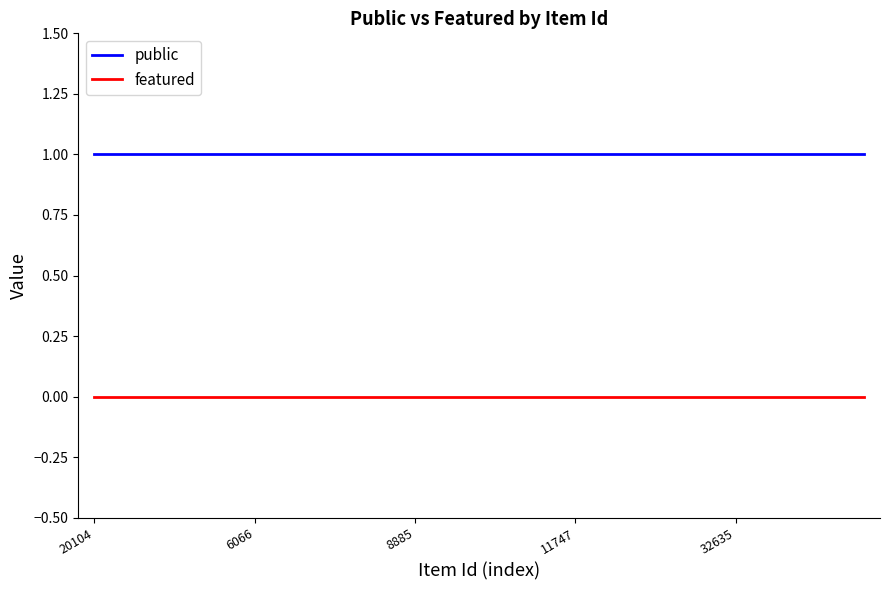

How many lines are shown in the chart?

2